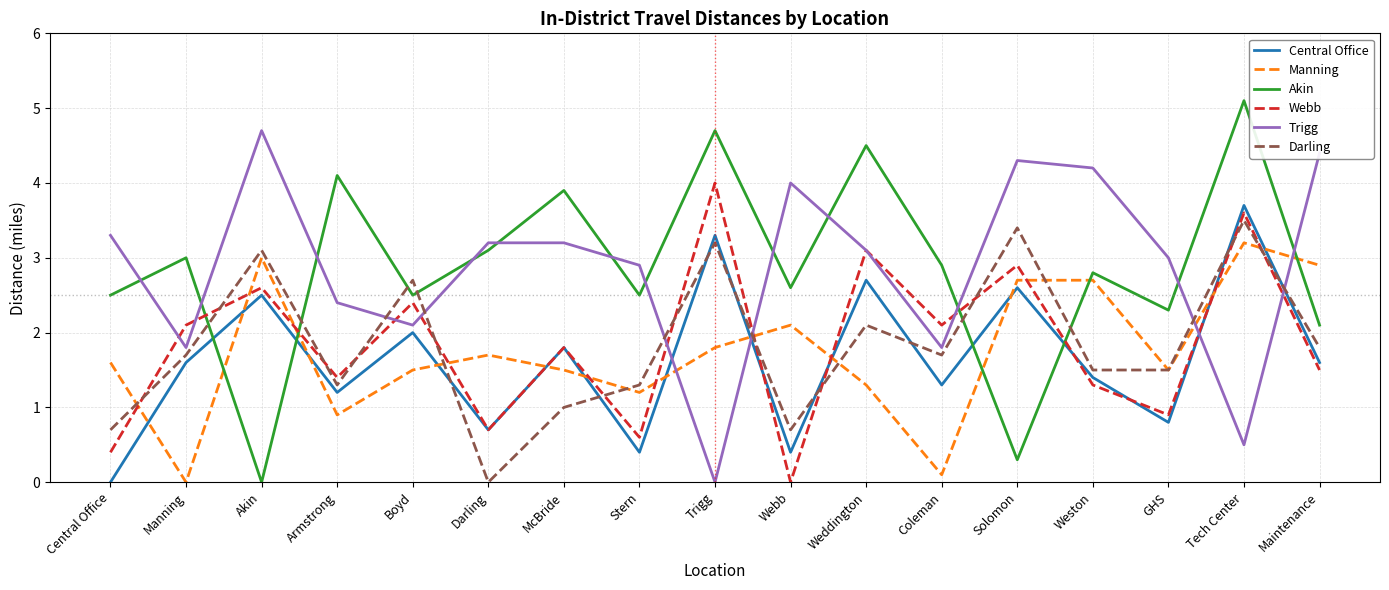

Is it true that Webb equals 1.0 at Manning?

False